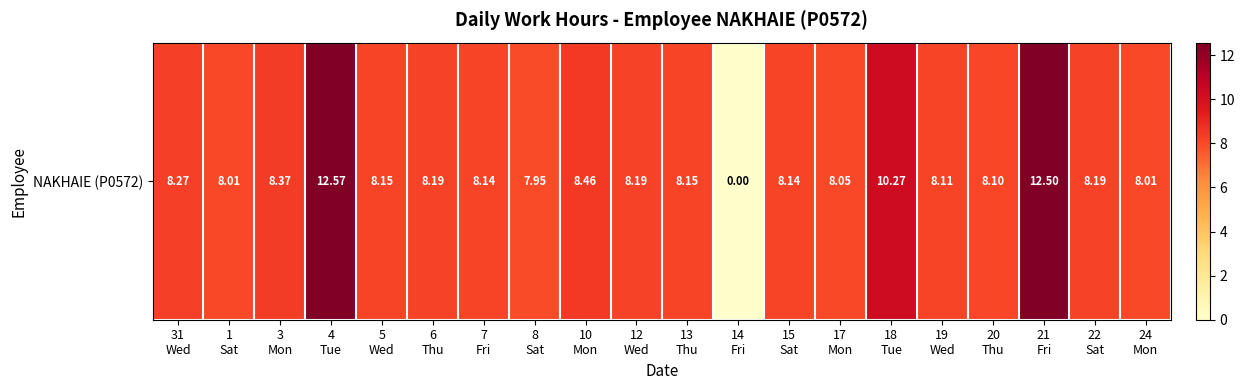

Reading left to right, transcribe all the data shown in this chart.

8.3	8.0	8.4	12.6	8.2	8.2	8.1	8.0	8.5	8.2	8.2	0.0	8.1	8.1	10.3	8.1	8.1	12.5	8.2	8.0